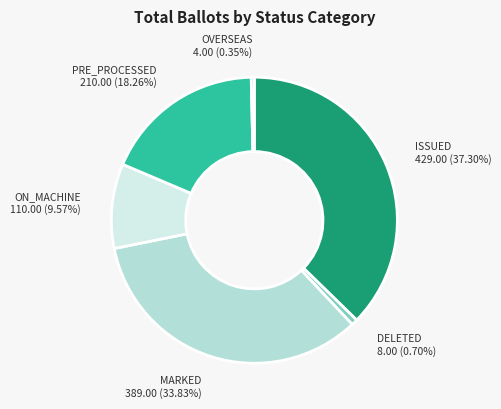

Which category has the biggest portion of the pie?

ISSUED